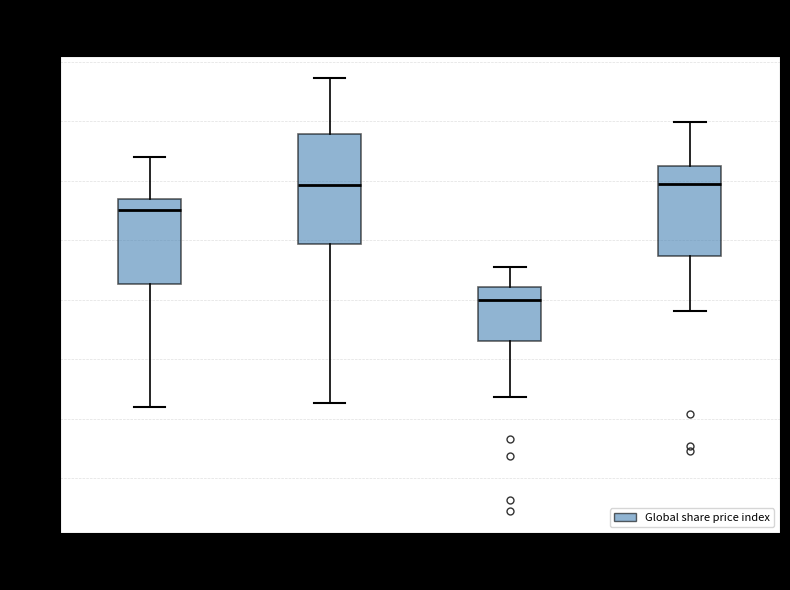

Comparing the boxes themselves (not the whiskers), which one is the tallest?

US (S&P 500)